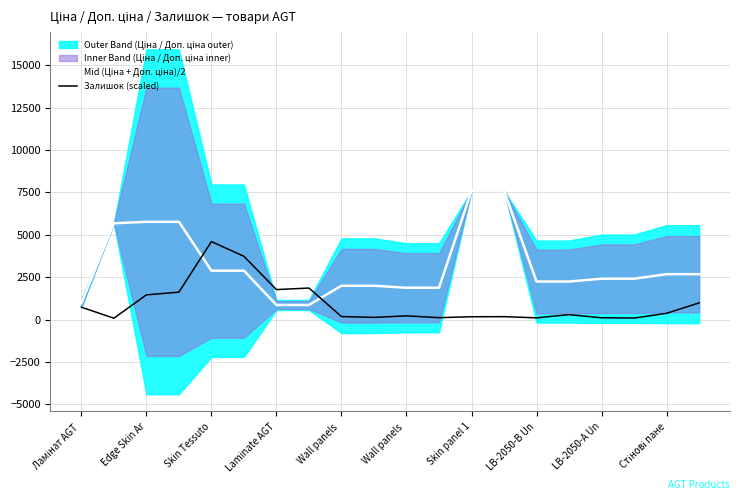

How many values in the Залишок (scaled) series are below 288?

10